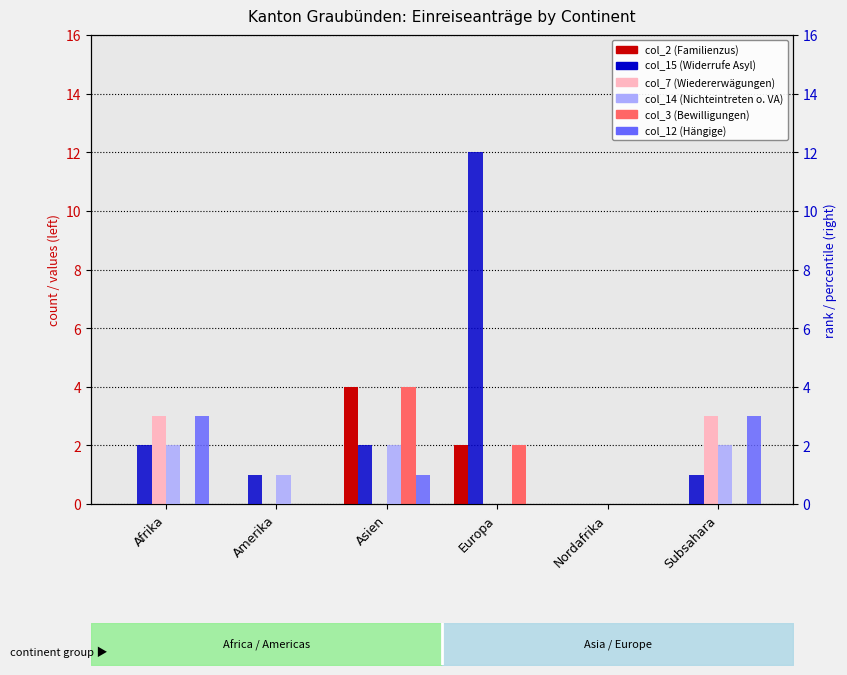

Which has a higher value, Europa or Subsahara?

Europa